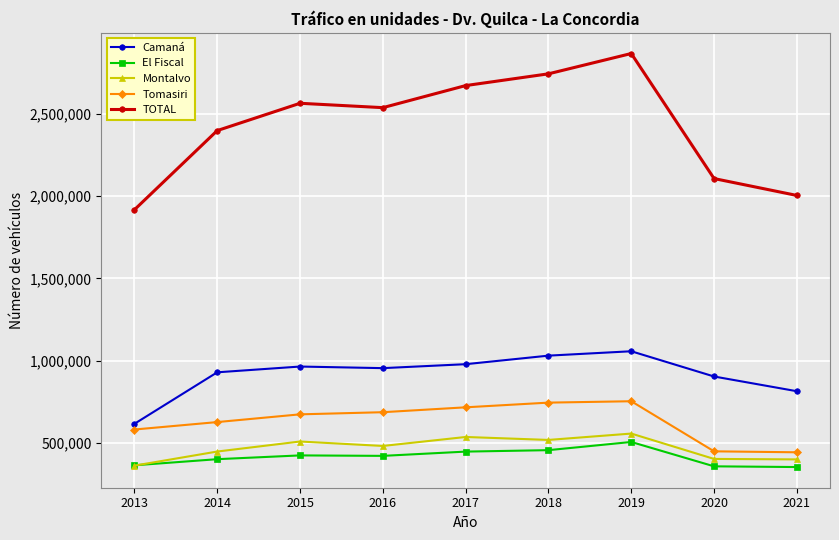

What is the total value across all series at 2017?

5347312